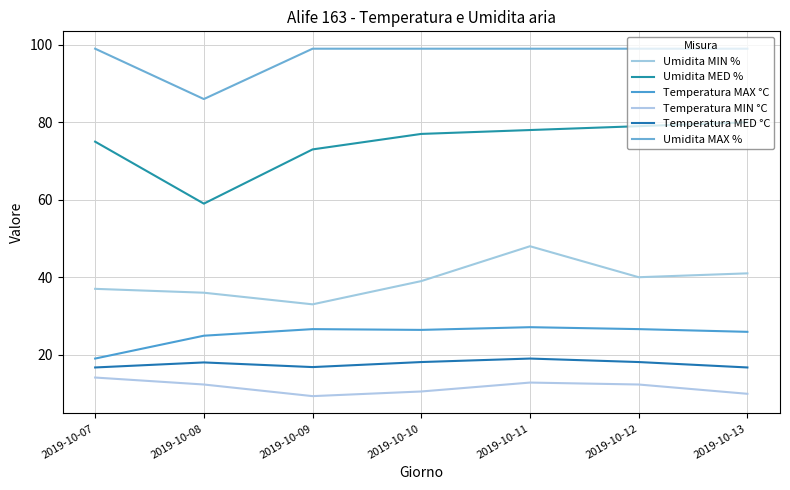

How many interior local valleys does the Temperatura MED °C series have?

1